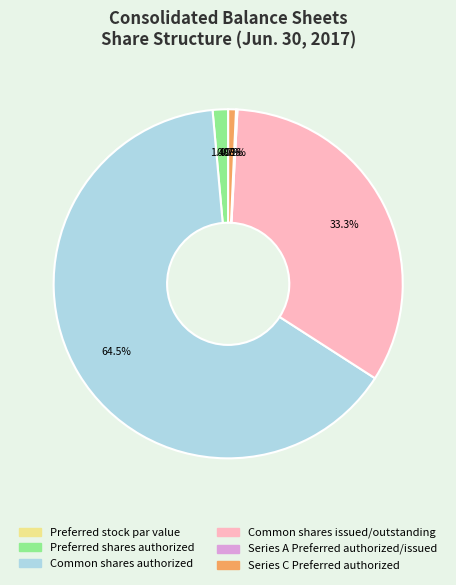

Which has a higher value, Preferred shares authorized or Series C Preferred authorized?

Preferred shares authorized